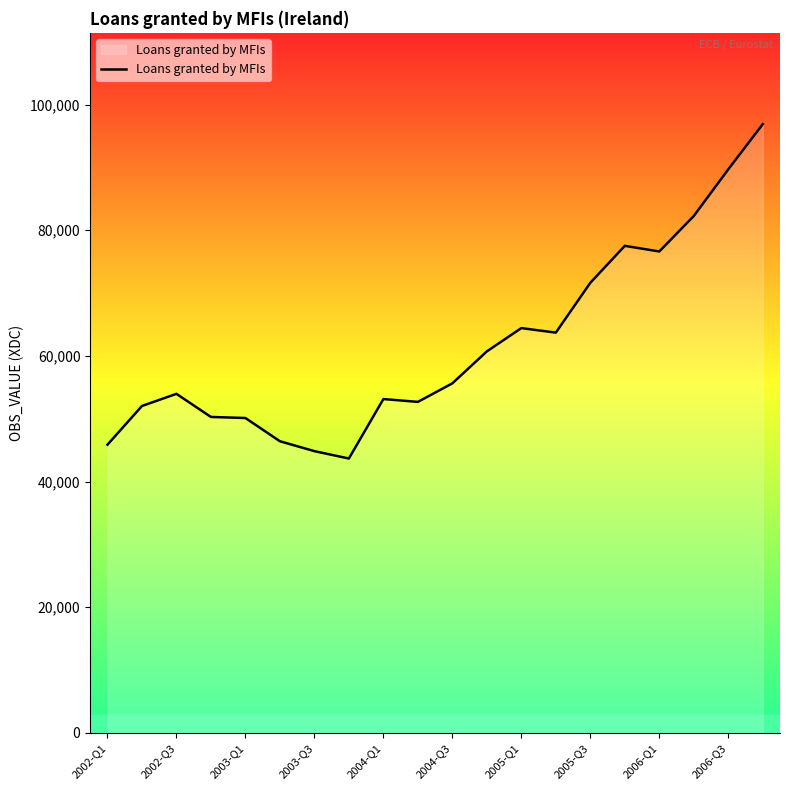

What is the difference between the maximum and minimum values?

53211